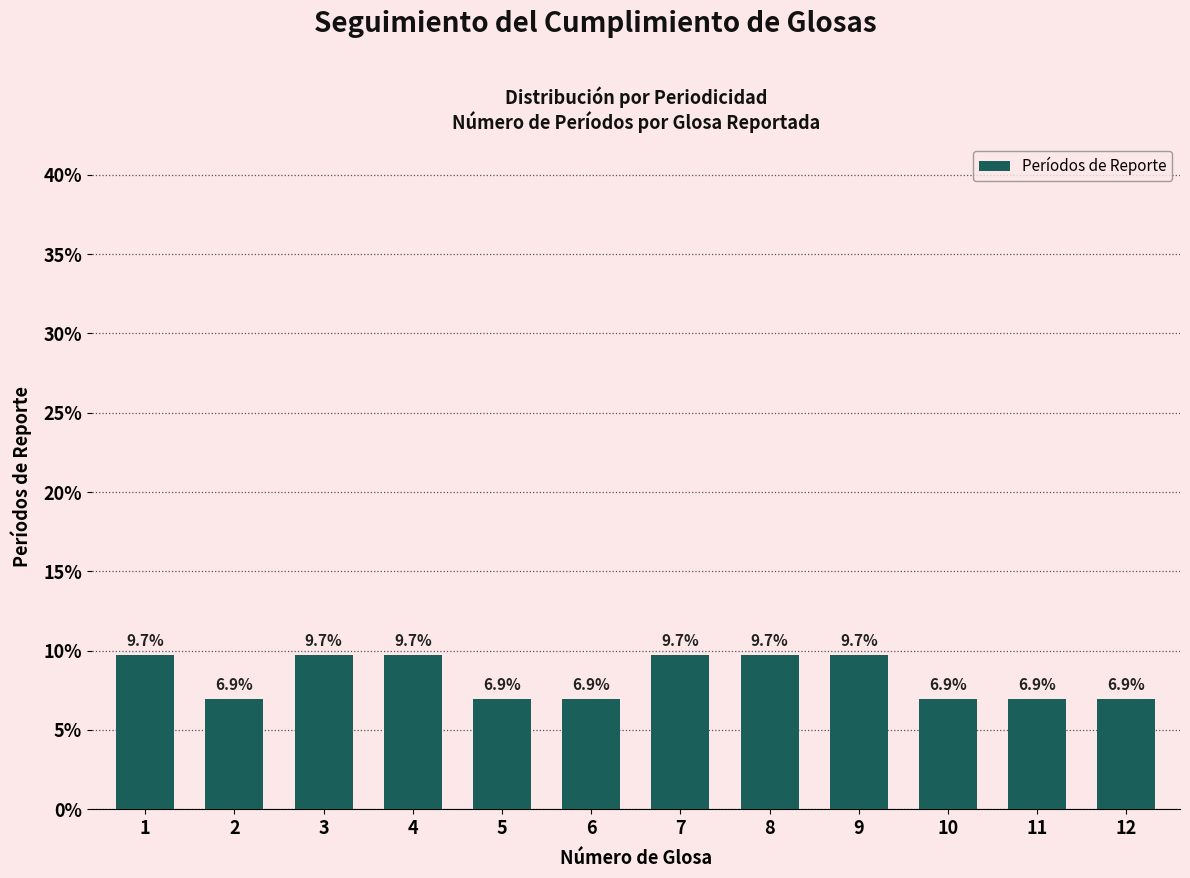

What is the change in value from 4 to 10?

-2.8